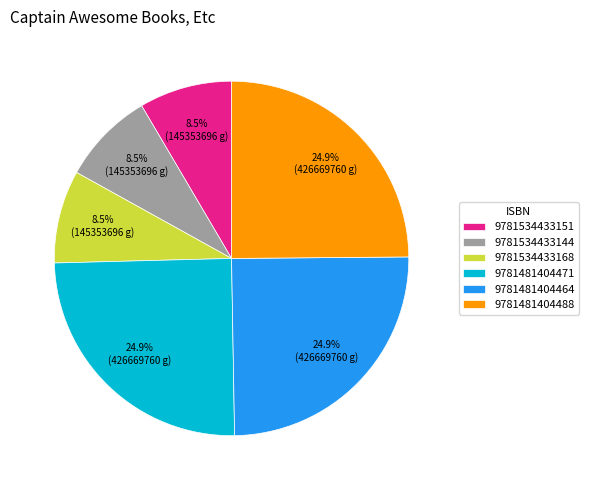

How many segments does this pie chart have?

6